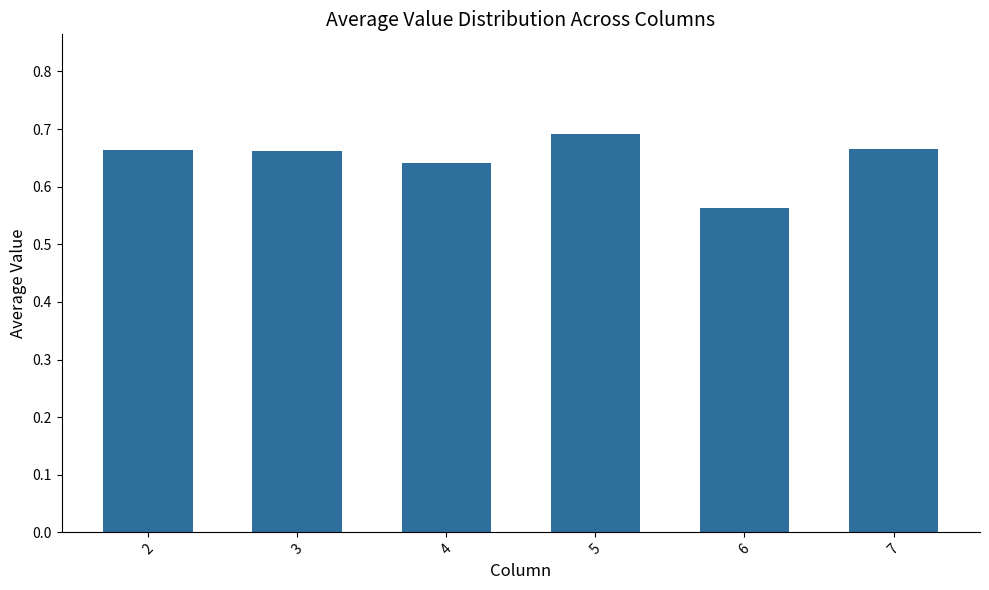

Which label corresponds to the largest value in the chart?

5